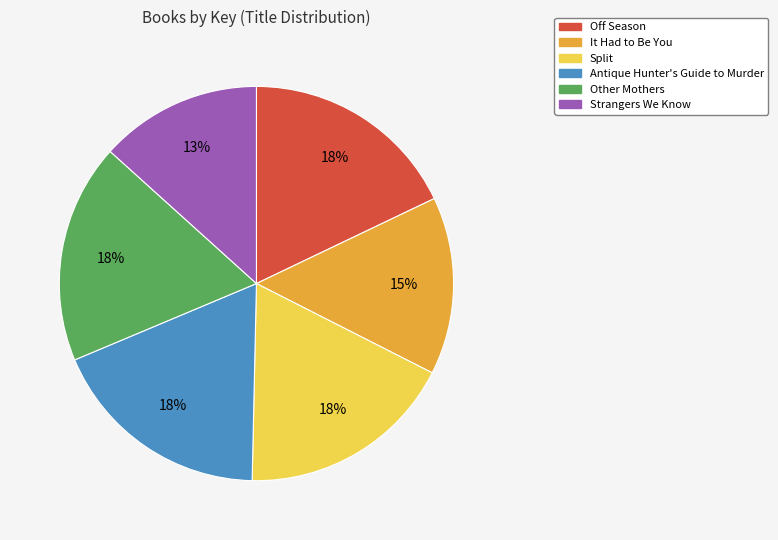

Which category has the smallest portion of the pie?

Strangers We Know